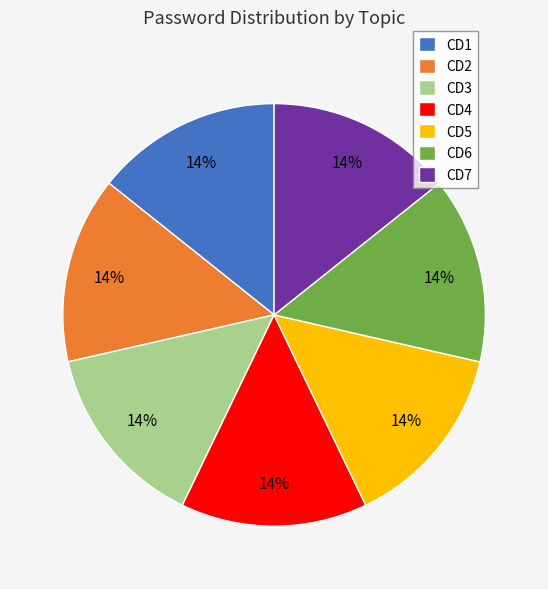

Combined, do CD3 and CD1 account for over 50%?

No